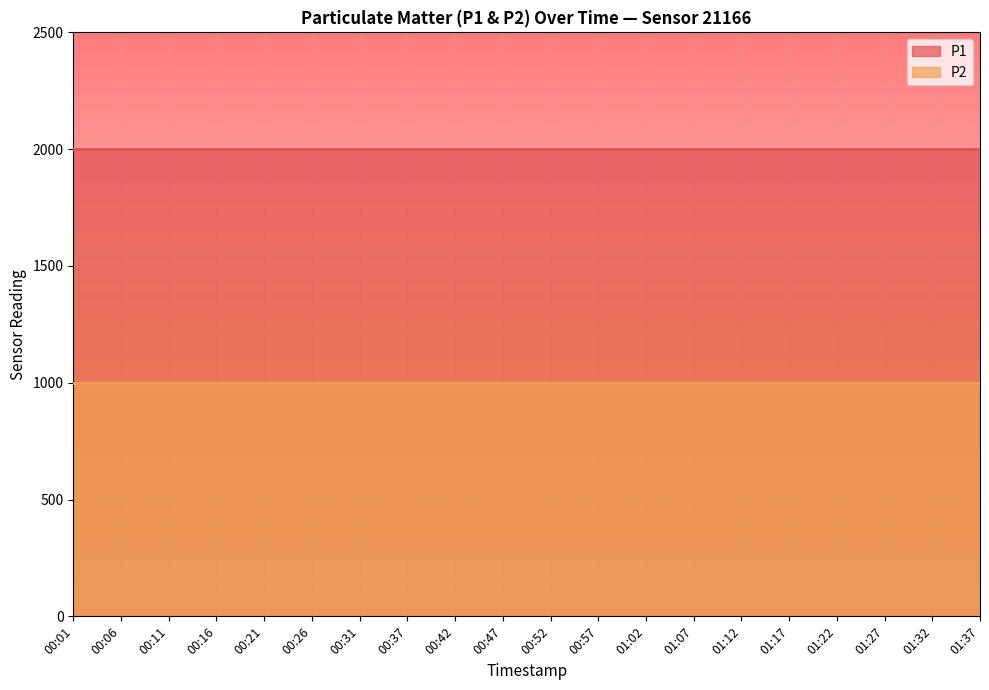

Rank the series by their average value, from highest to lowest.

P1, P2